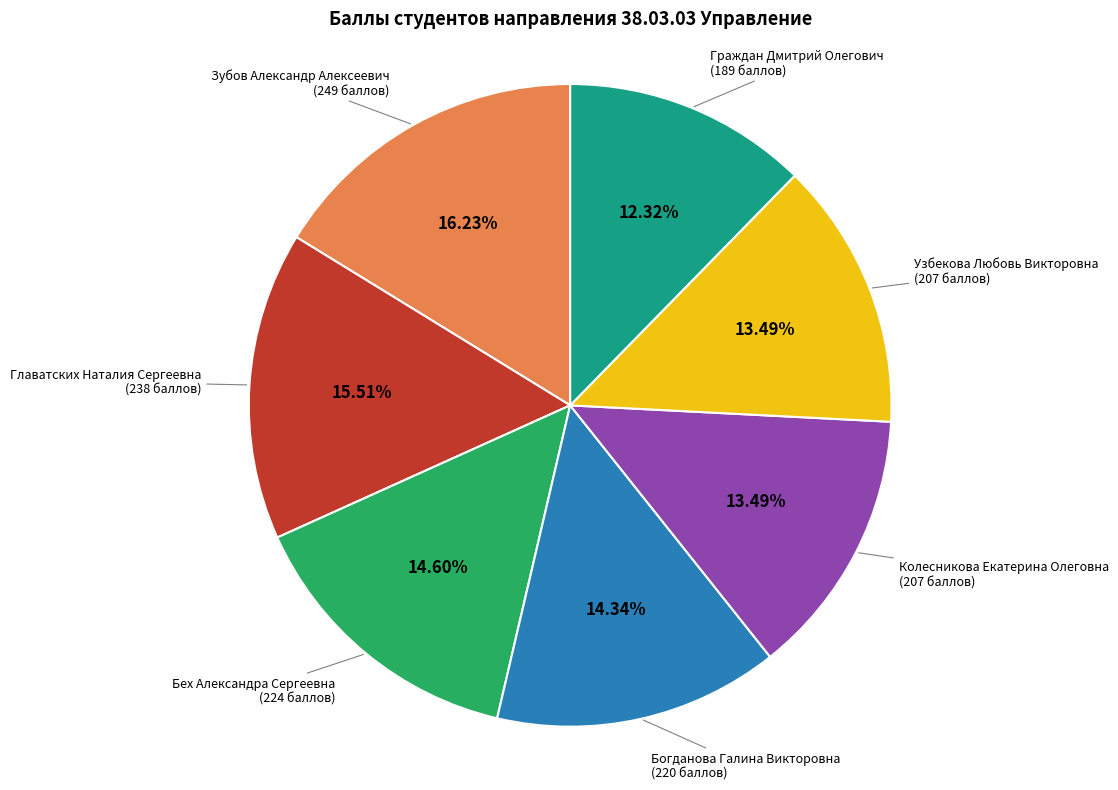

Is there any slice that represents more than half of the pie?

No